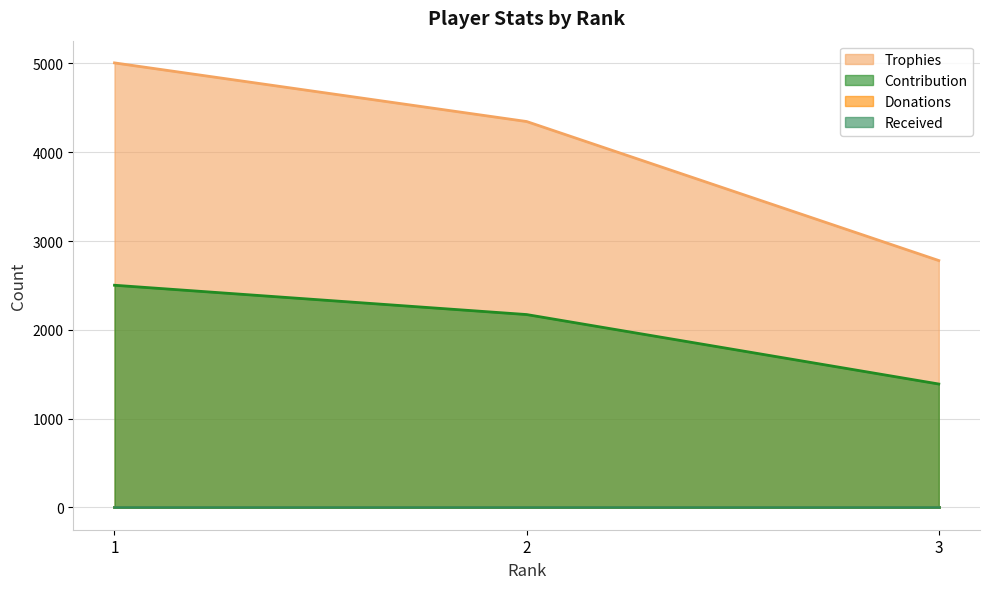

Which series changed the most between 1 and 3?

Trophies